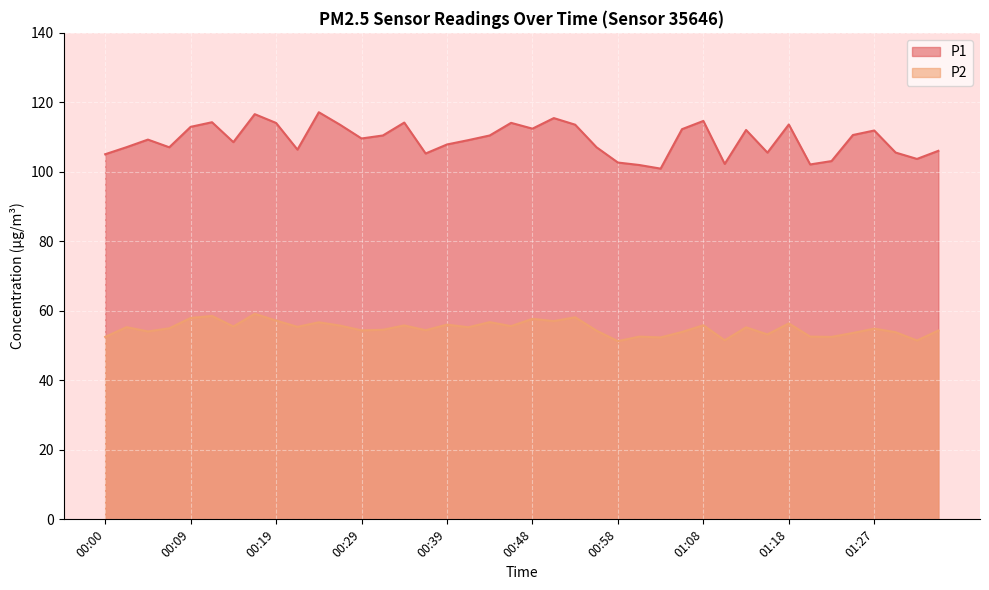

Reading right to left, extract all data points from this chart.

P1: 106.0	103.7	105.5	111.9	110.6	103.1	102.1	113.6	105.5	112.0	102.3	114.7	112.3	100.9	102.0	102.7	107.1	113.6	115.5	112.4	114.1	110.5	109.1	107.9	105.3	114.2	110.5	109.6	113.5	117.2	106.4	114.1	116.6	108.5	114.3	113.0	107.1	109.3	107.1	105.1
P2: 54.3	51.5	53.9	54.9	53.6	52.5	52.6	56.4	53.2	55.2	51.5	55.9	53.9	52.4	52.6	51.3	54.3	58.1	57.0	57.7	55.6	56.8	55.3	56.0	54.4	55.8	54.5	54.4	55.8	56.7	55.4	57.2	59.1	55.5	58.5	58.0	55.0	54.1	55.3	52.5